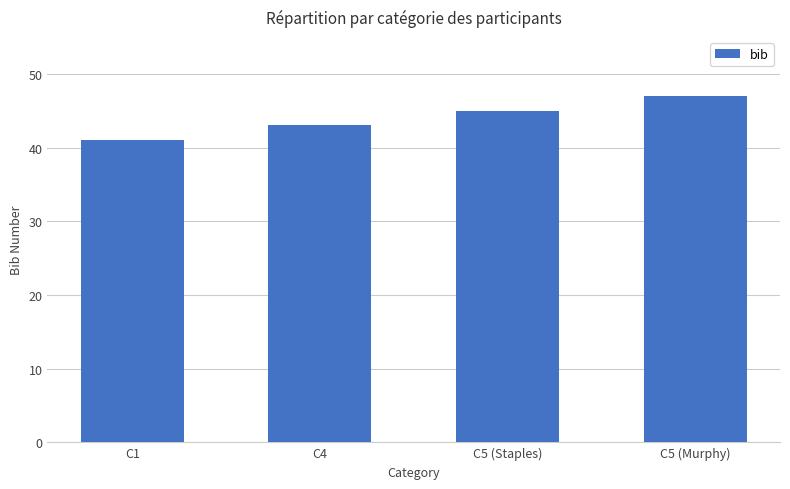

Does the chart contain stacked bars?

No